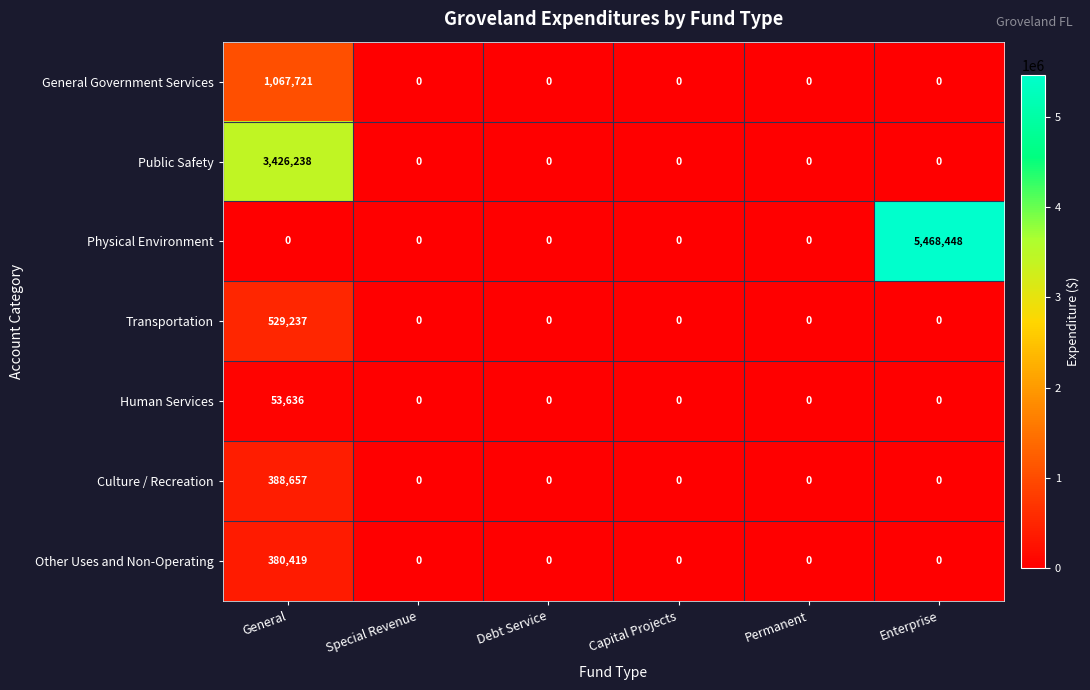

Rank the series by their maximum value, from lowest to highest.

Human Services, Other Uses and Non-Operating, Culture / Recreation, Transportation, General Government Services, Public Safety, Physical Environment